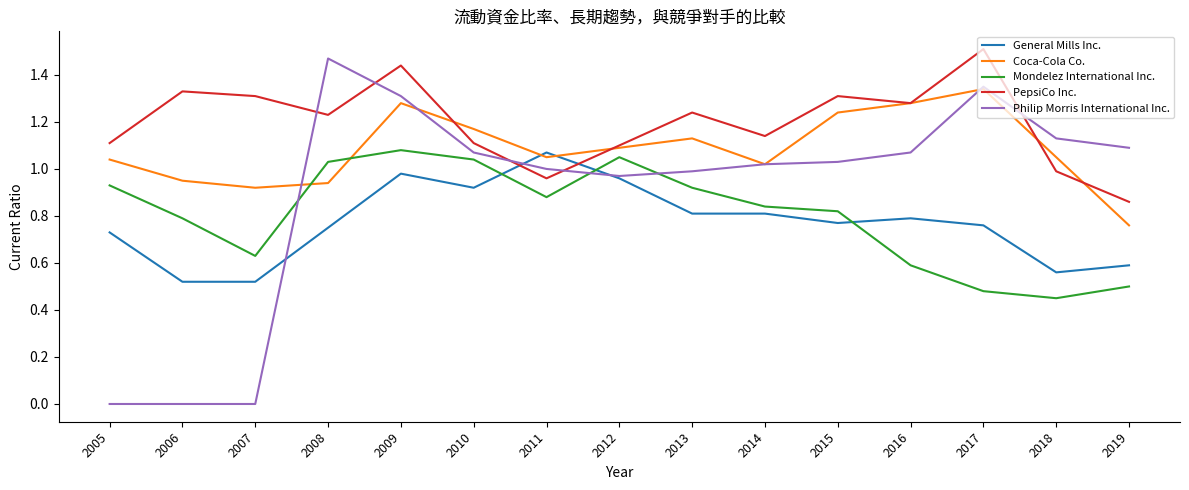

At 2019, list the series in order from largest to smallest.

Philip Morris International Inc., PepsiCo Inc., Coca-Cola Co., General Mills Inc., Mondelez International Inc.